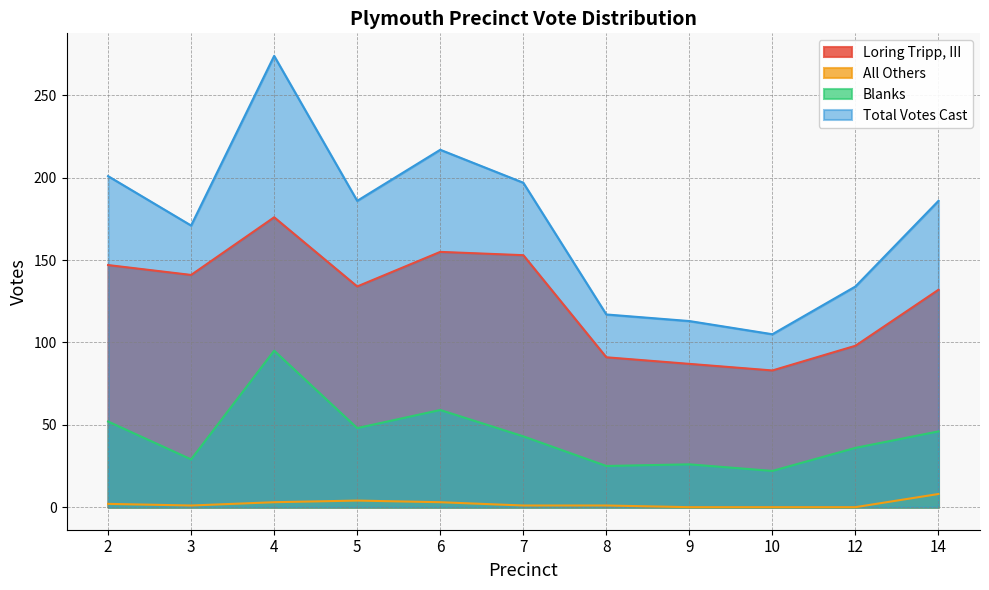

What is the average value of the Blanks series?

44